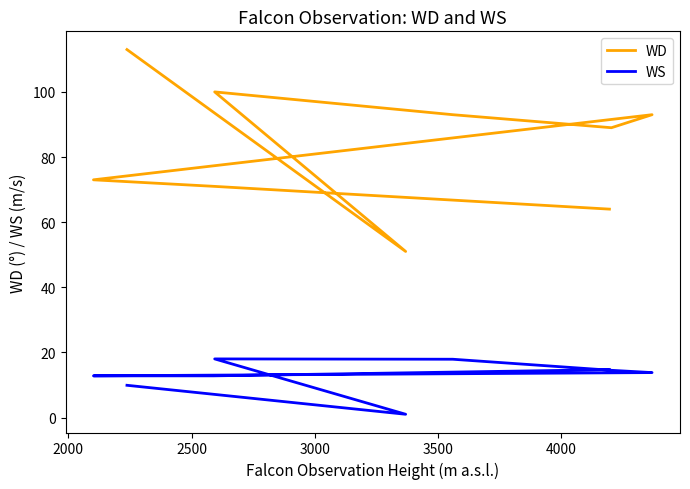

What are all the series names shown in the legend?

WD, WS